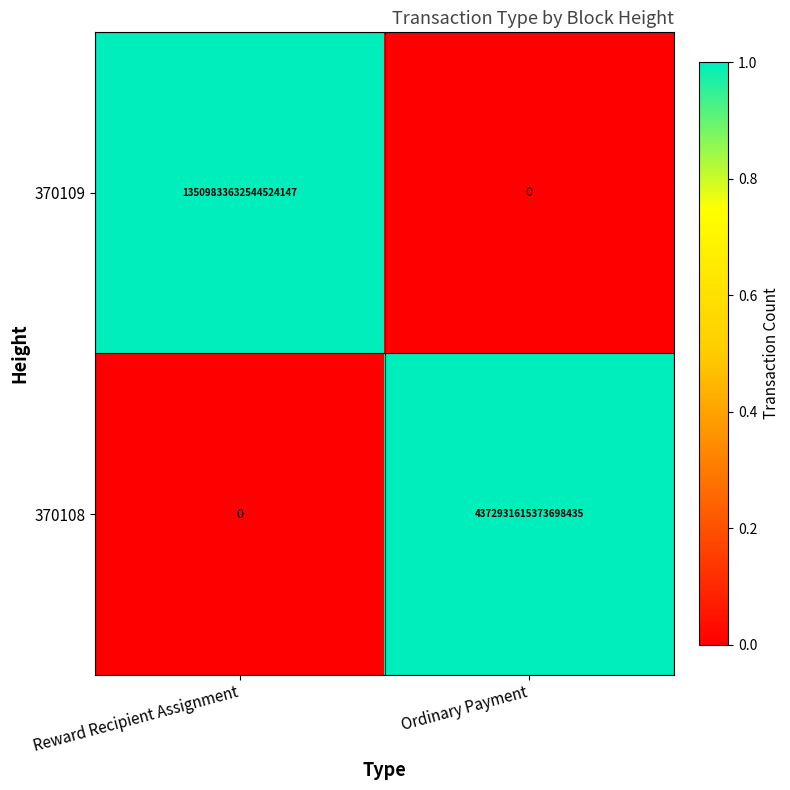

The 370108 series shows 4372931615373698560 at Ordinary Payment. True or false?

True